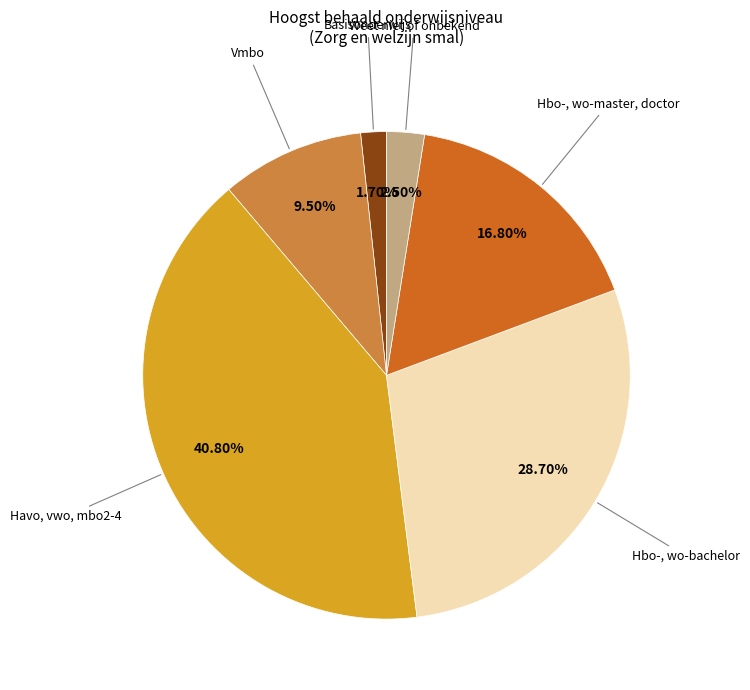

Does any single category account for the majority?

No